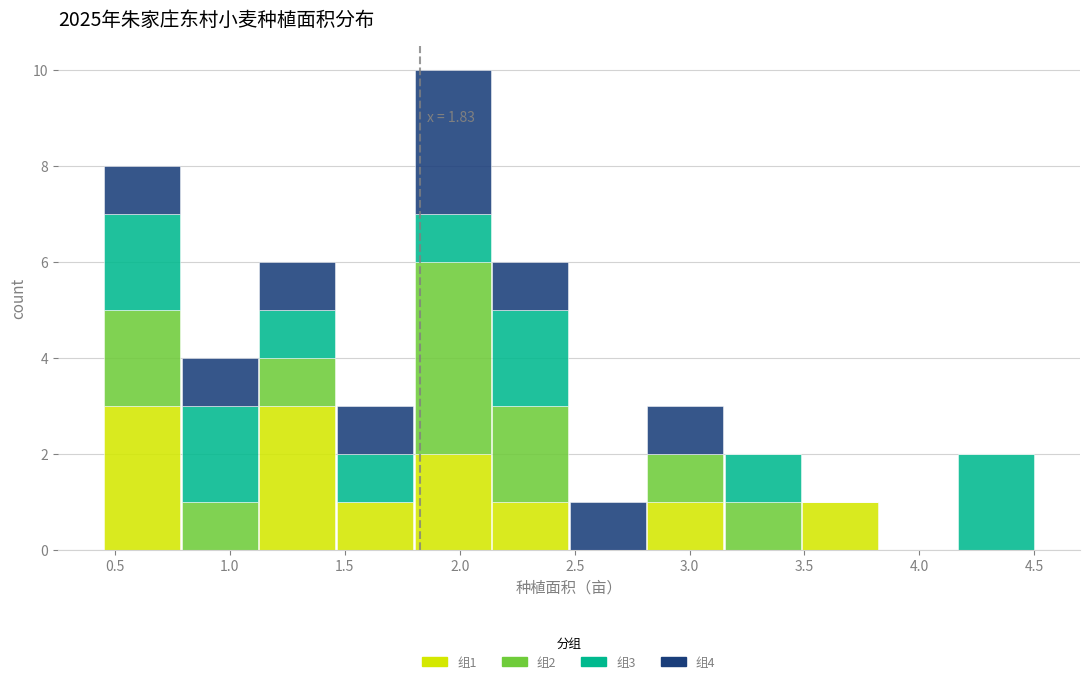

Which range on the x-axis has the tallest stacked bar (by total height)?

1.80 to 2.15